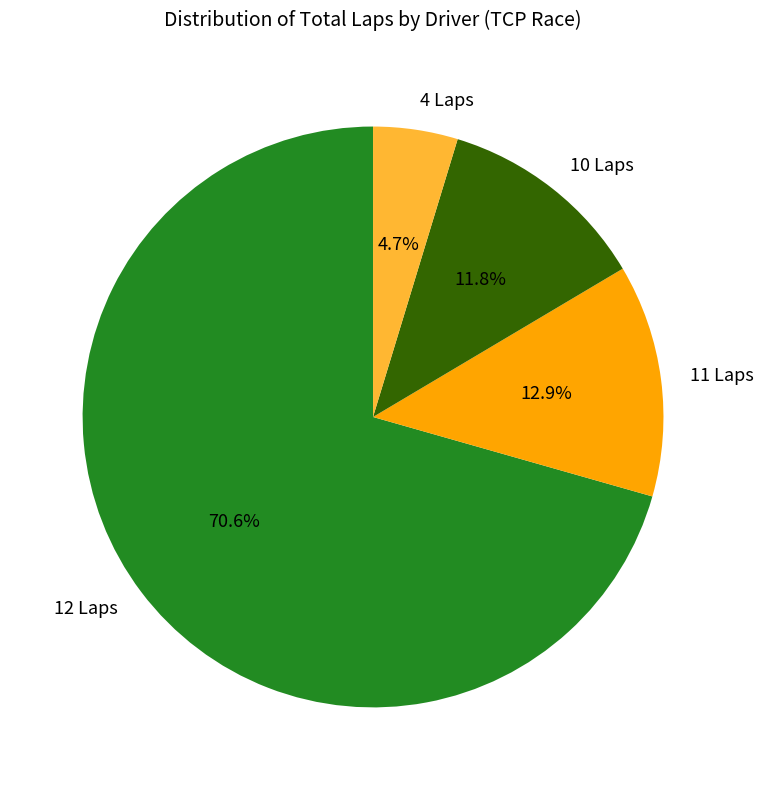

Rank the categories by value from lowest to highest.

4 Laps, 10 Laps, 11 Laps, 12 Laps